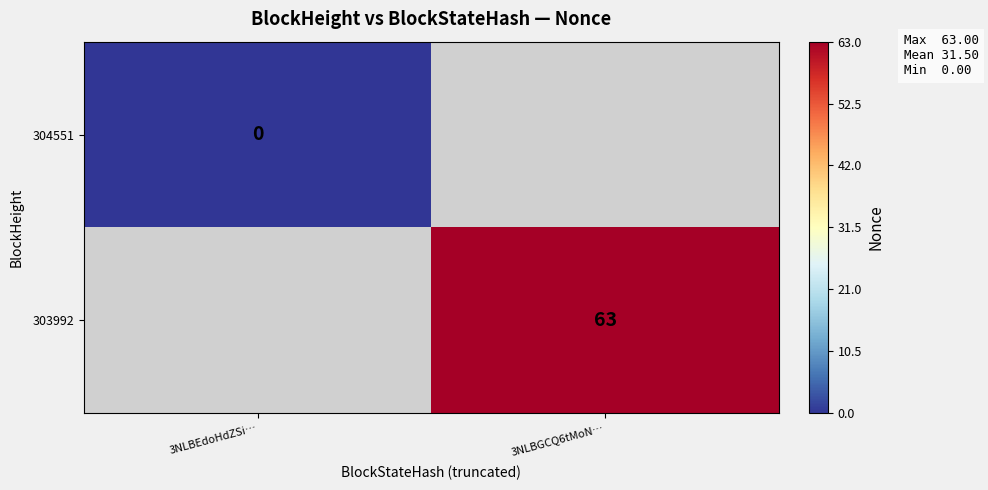

Which has a higher value, 3NLBEdoHdZSi… or 3NLBGCQ6tMoN…?

3NLBGCQ6tMoN…